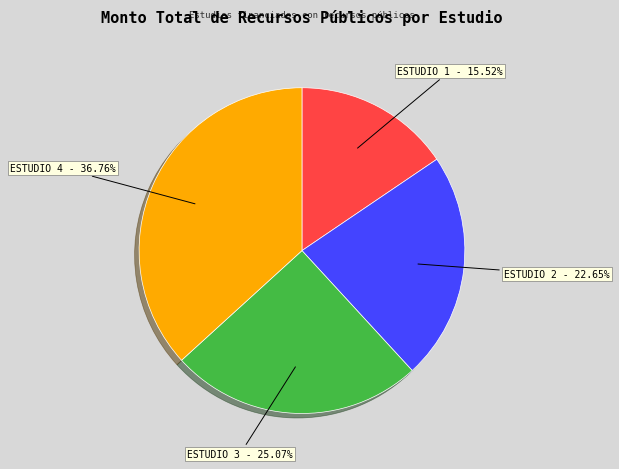

To the nearest percent, what is the average slice percentage?

25%